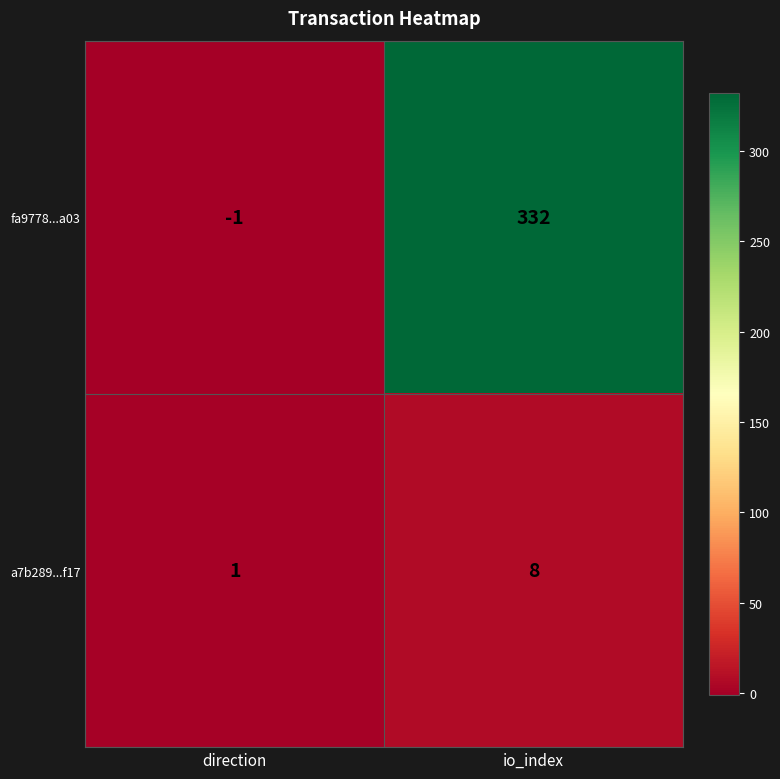

Is it true that fa9778...a03 equals 513 at io_index?

False